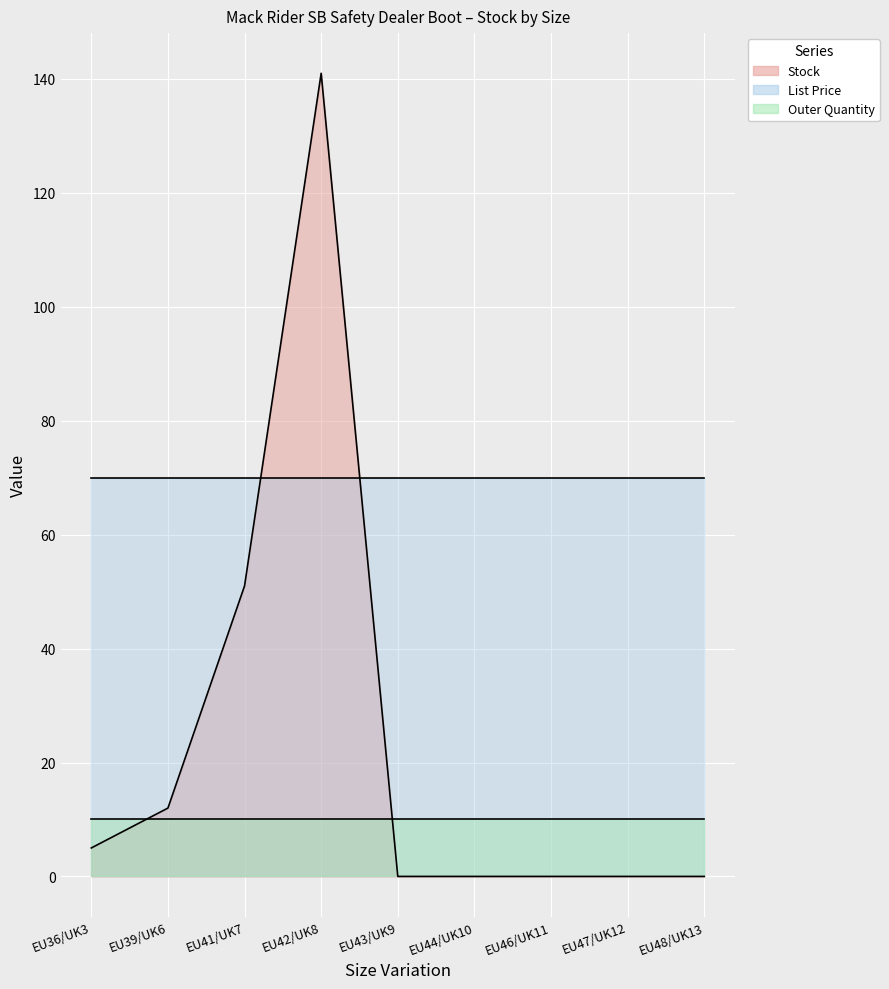

True or false: Outer Quantity has more than 2 interior local peaks.

False